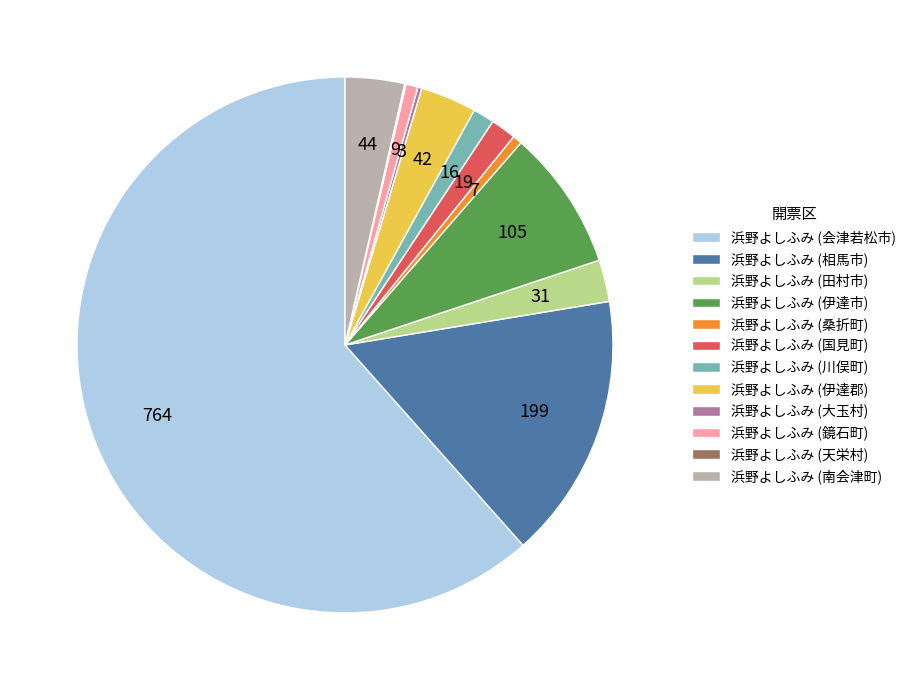

Is it true that 浜野よしふみ (鏡石町) is 1% of the pie?

True